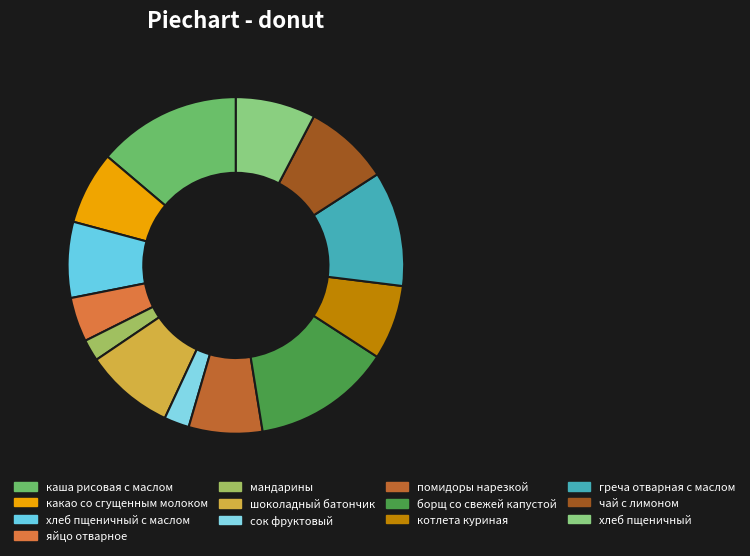

Which category has the biggest portion of the pie?

каша рисовая с маслом